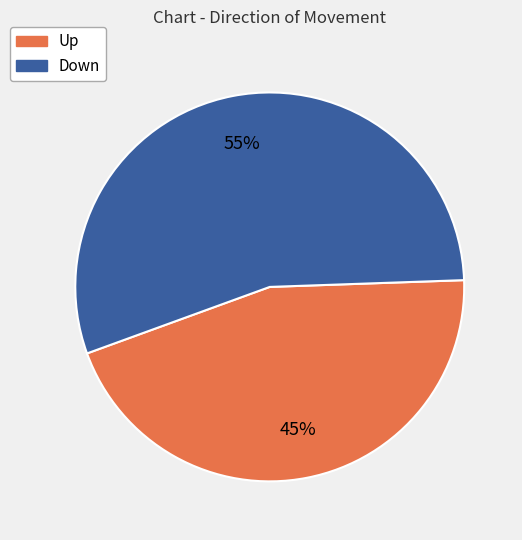

Does any single category account for the majority?

Yes